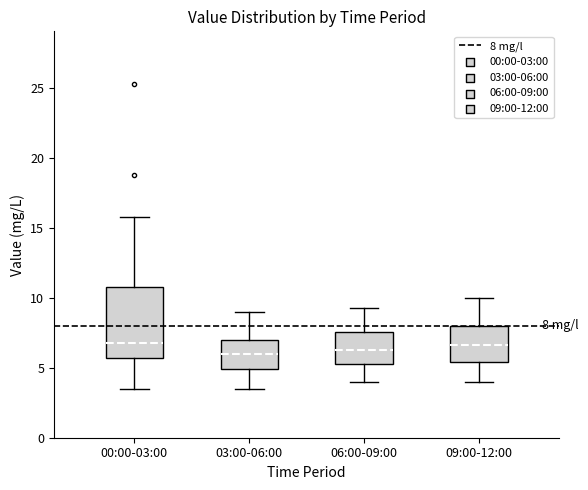

Comparing the boxes themselves (not the whiskers), which one is the tallest?

00:00-03:00